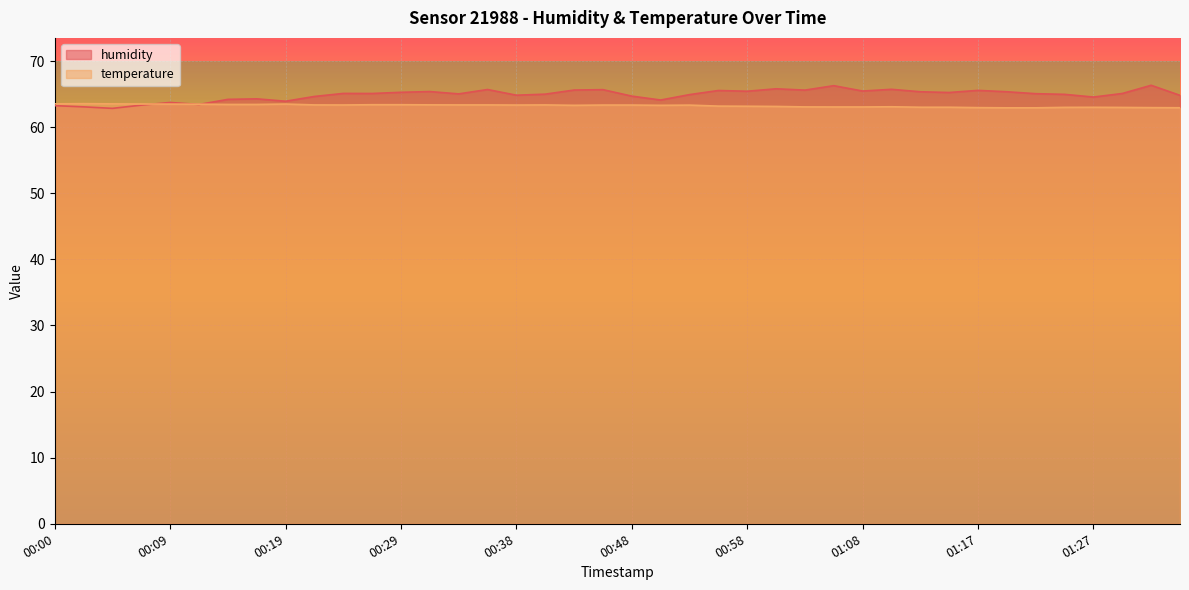

Which series changed the most between 00:12 and 00:43?

humidity